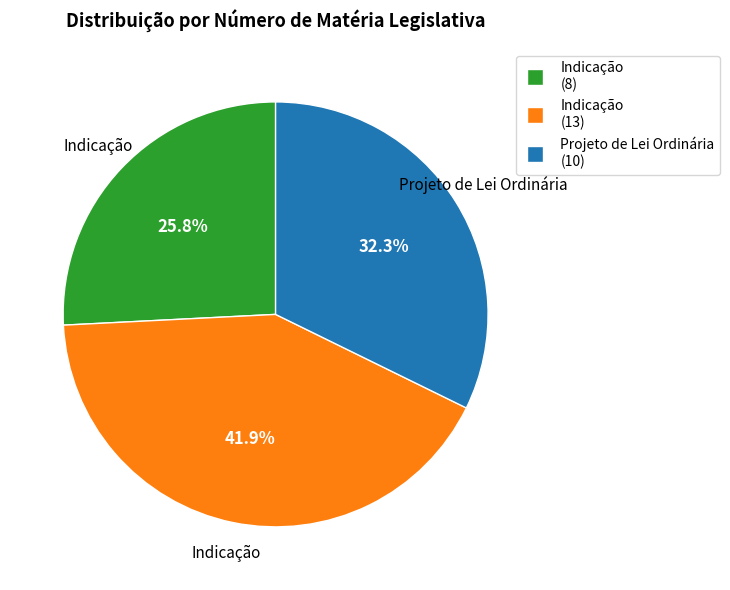

Is there a majority slice in this chart?

No